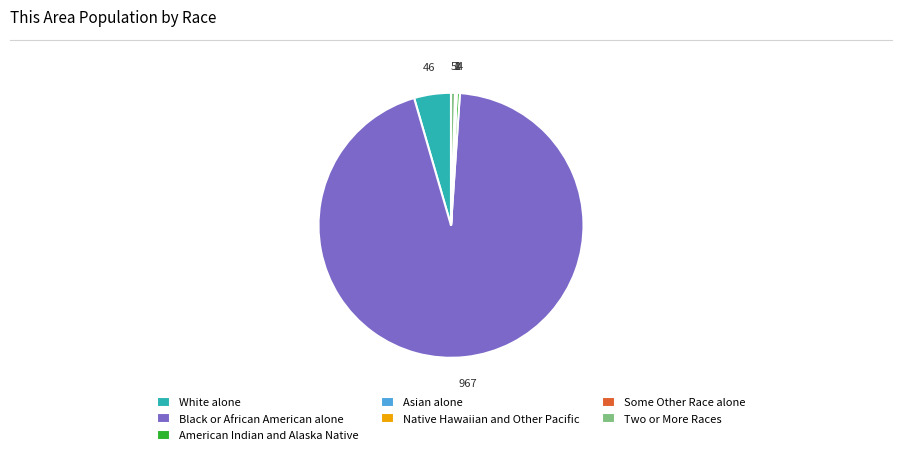

Which category has the biggest portion of the pie?

Black or African American alone